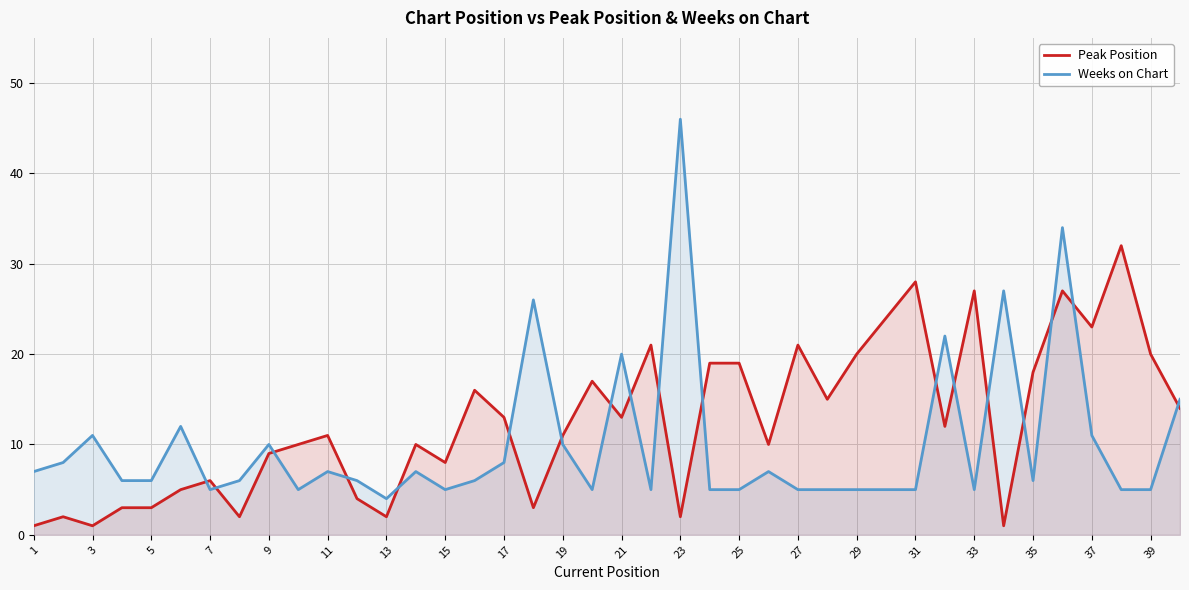

What are all the series names shown in the legend?

Peak Position, Weeks on Chart